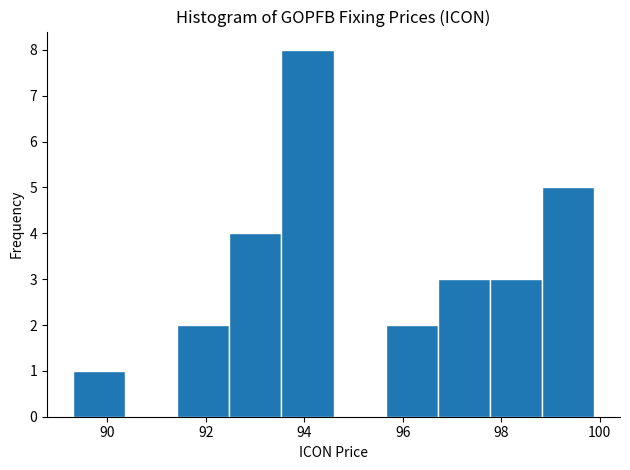

Which range on the x-axis has the tallest bar?

93.6 to 94.6